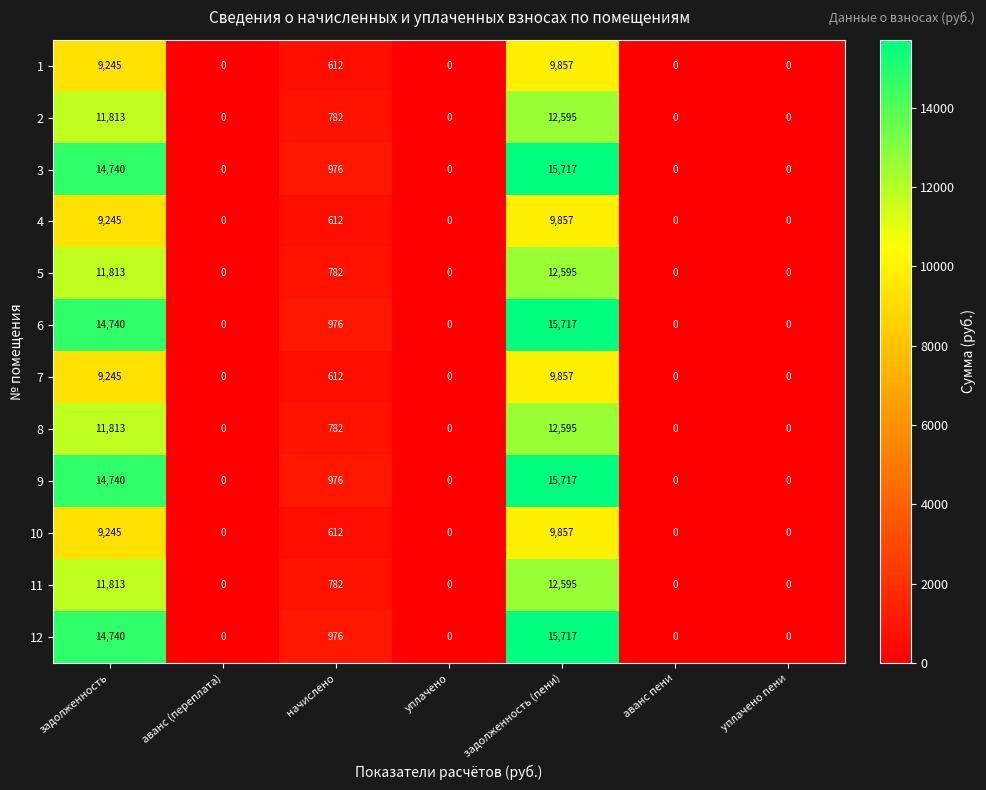

Count the number of categories in the chart.

7